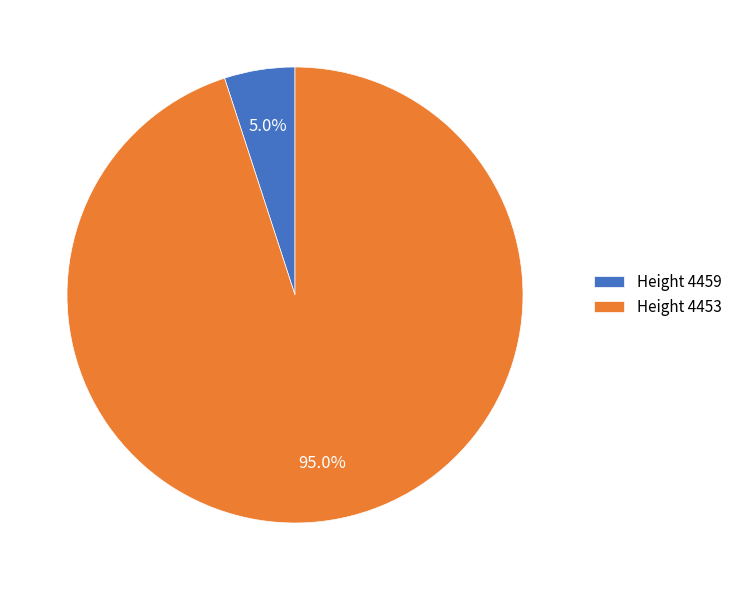

Which slice is the largest?

Height 4453